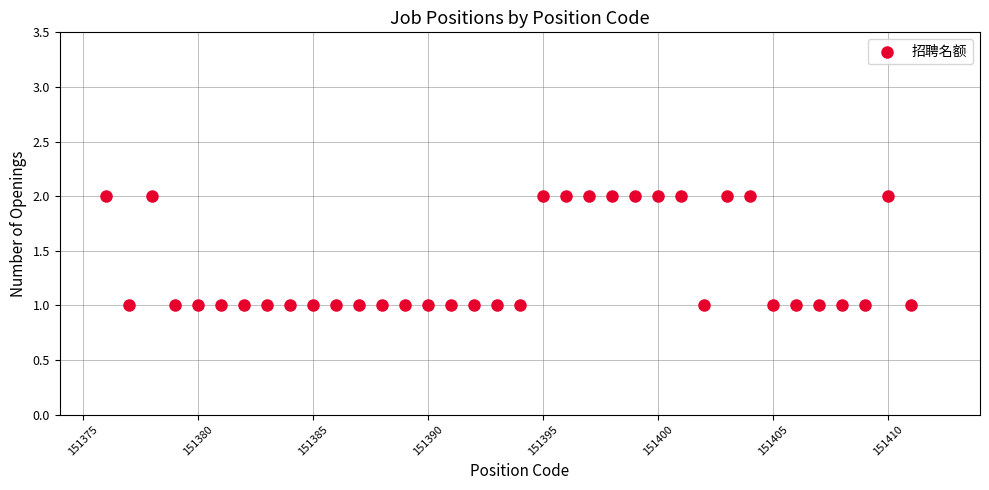

What is the range of X values (max minus min)?

35